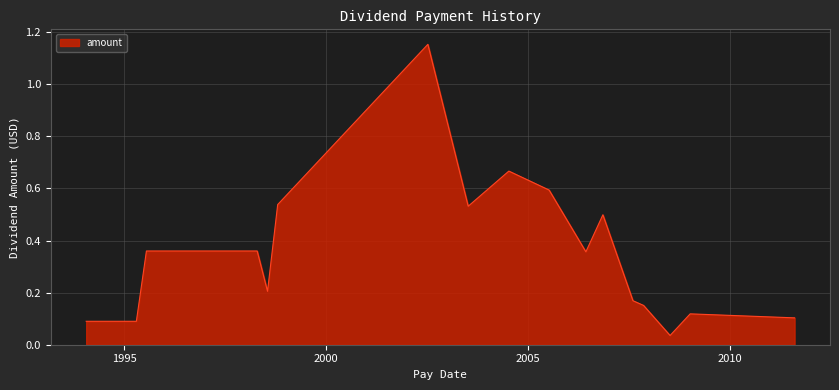

What is the difference between the maximum and minimum values?

1.1